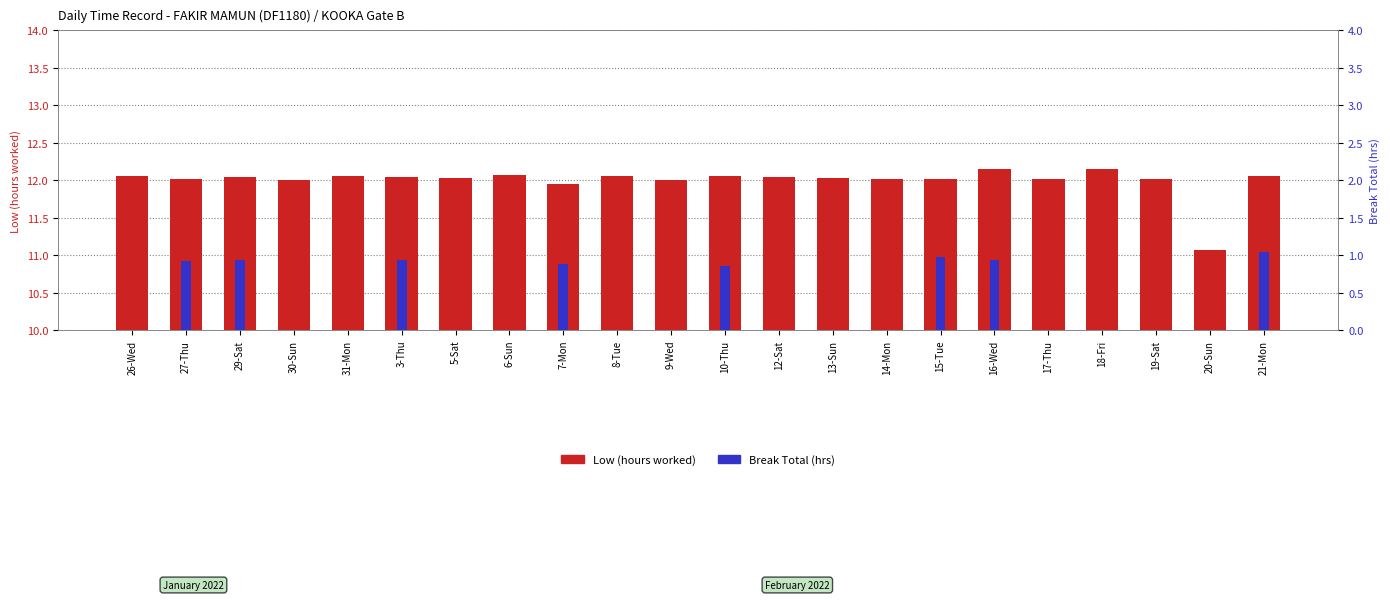

At which category is the sum across all series the highest?

21-Mon